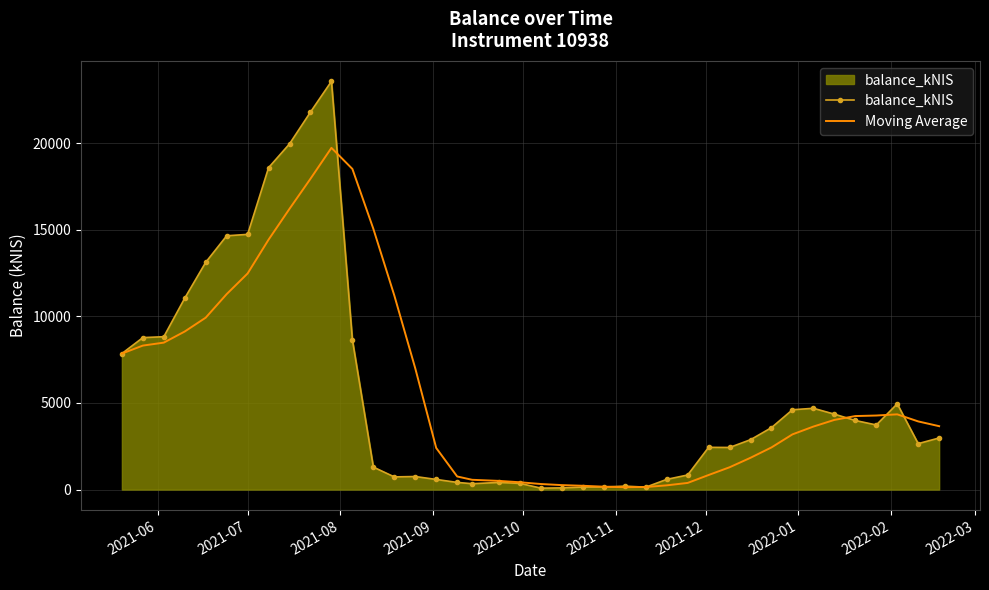

What is the difference between the second highest and second lowest values in the Moving Average series?

18371.6